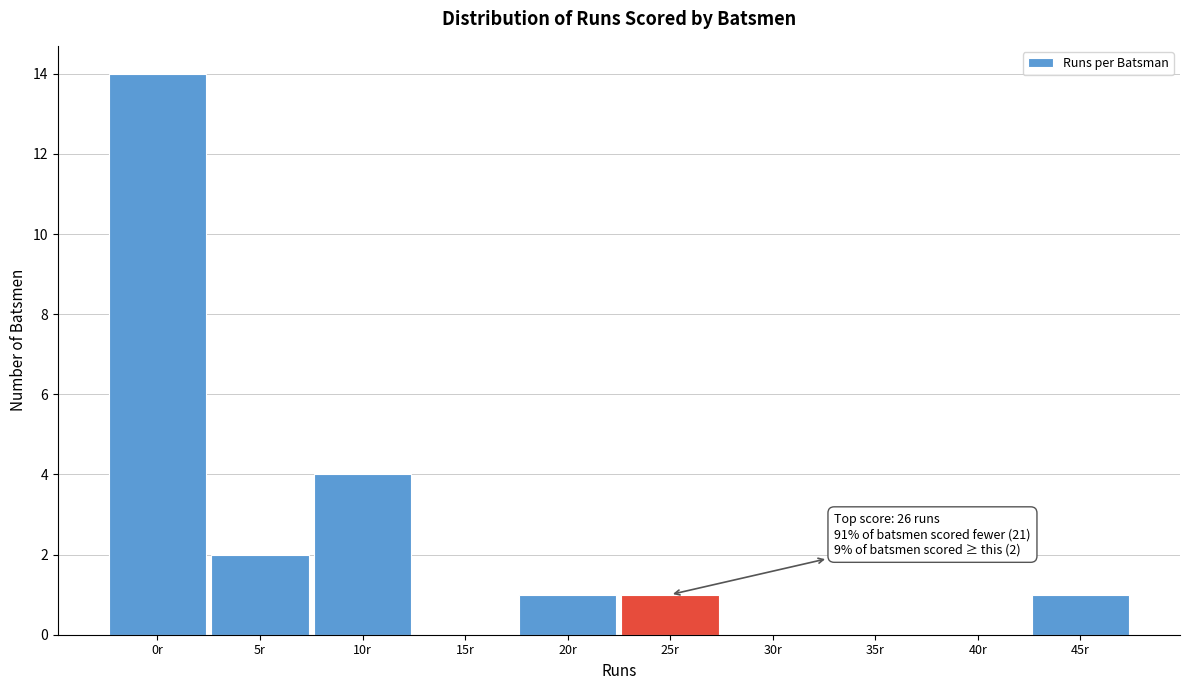

Reading right to left, list all the values displayed in this chart.

45r=1	40r=0	35r=0	30r=0	25r=1	20r=1	15r=0	10r=4	5r=2	0r=14